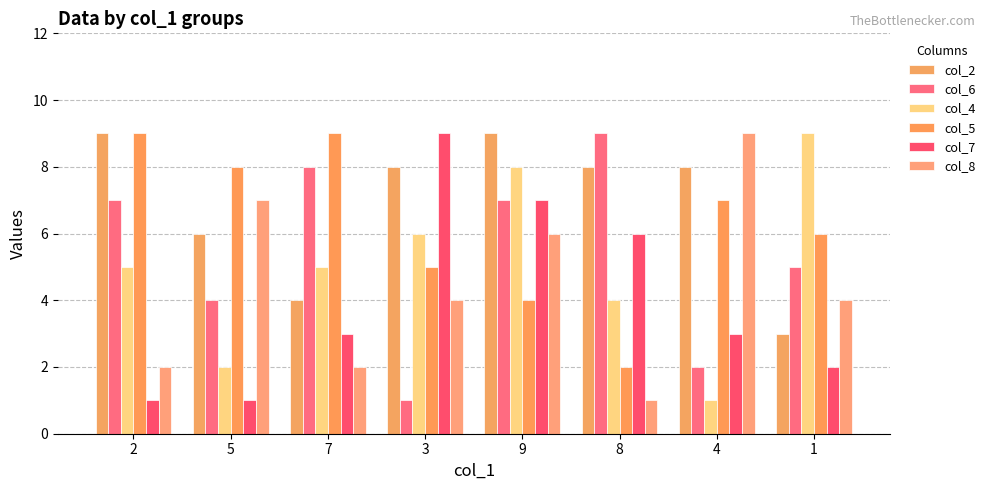

Is the value of col_2 at 1 greater than the value of col_8 at 4?

No